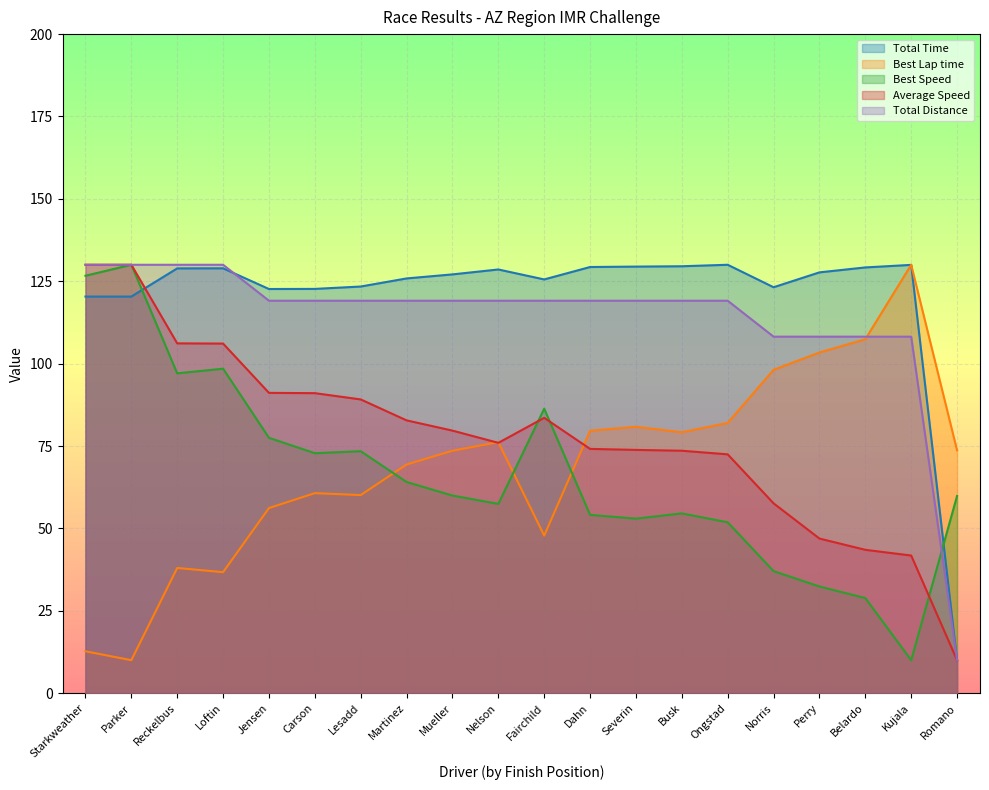

How many interior local valleys does the Best Speed series have?

5